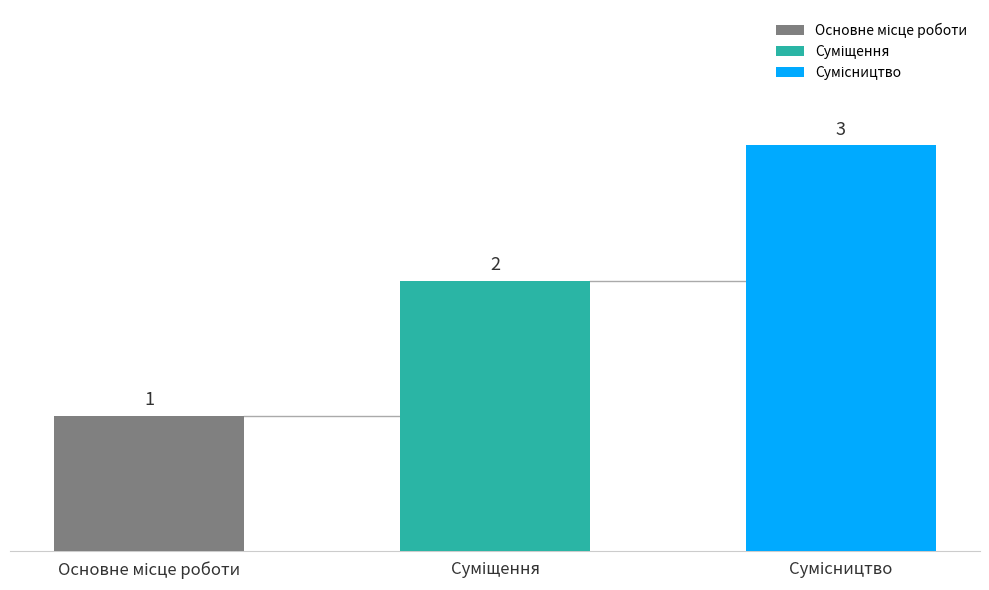

What is the label of the 2nd bar from the left?

Суміщення